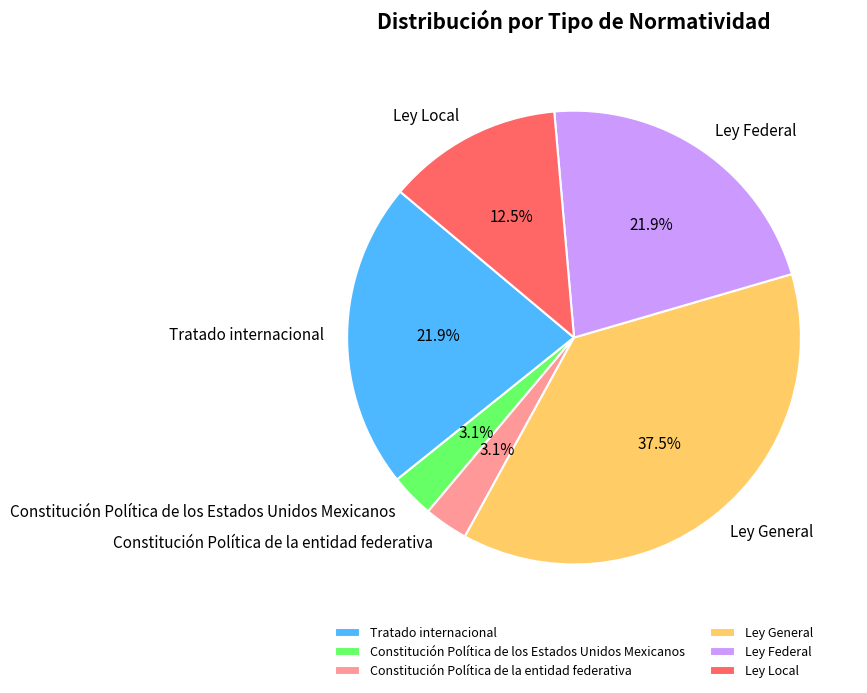

Approximately how many times larger is the value at Ley Local compared to Ley Federal?

0.6